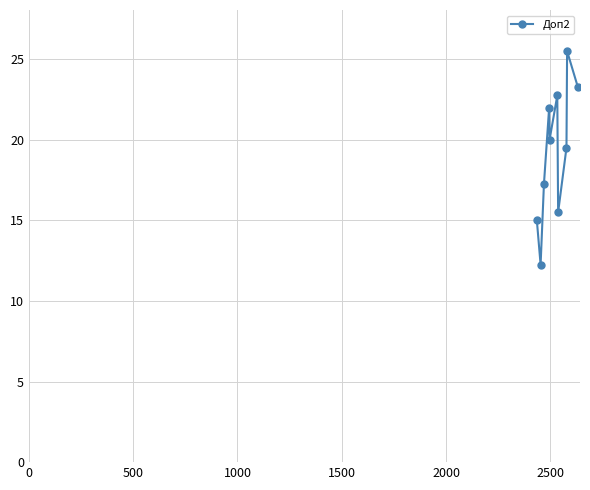

How many lines are shown in the chart?

1